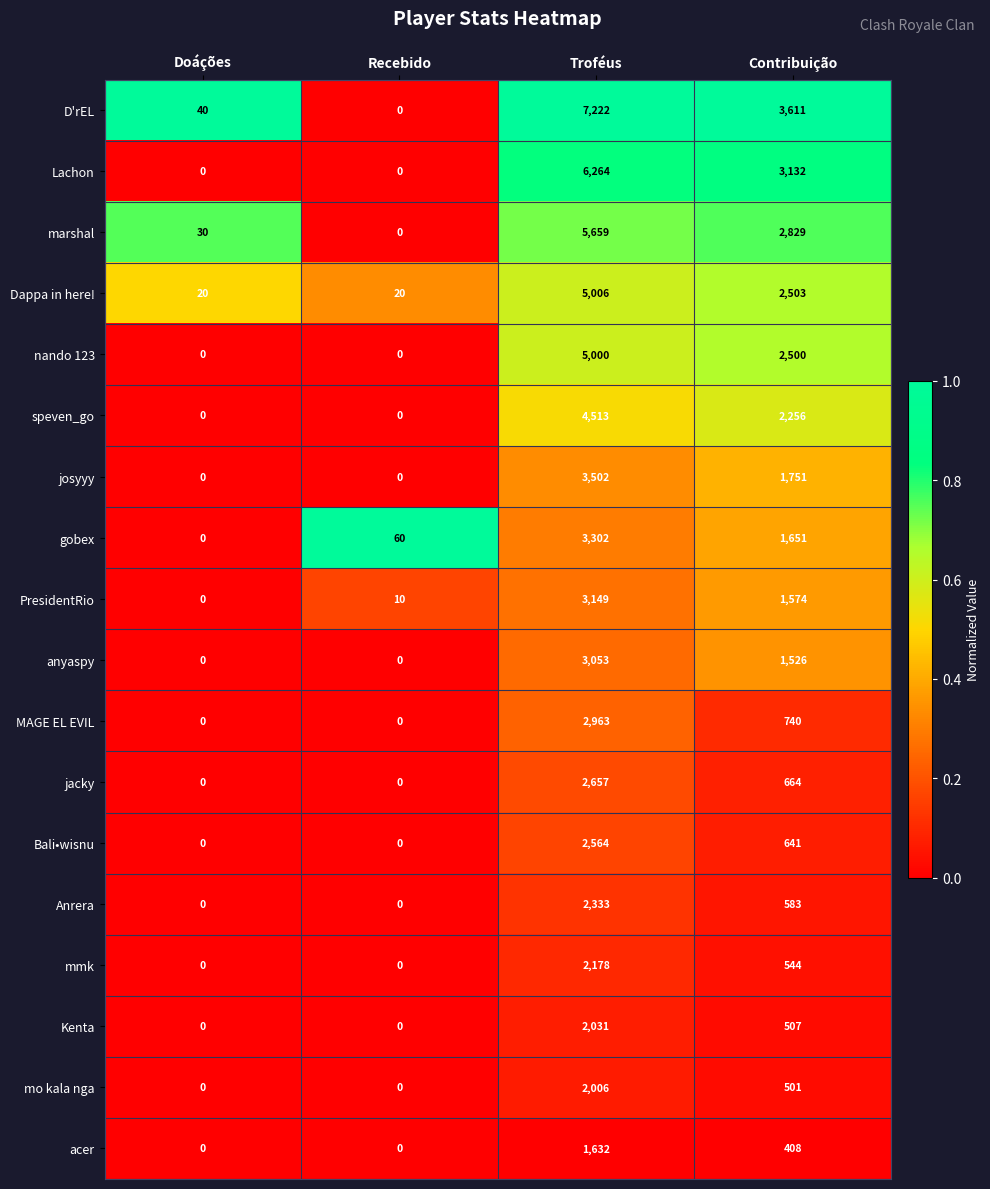

What is the difference between the acer values at Contribuição and Troféus?

1224